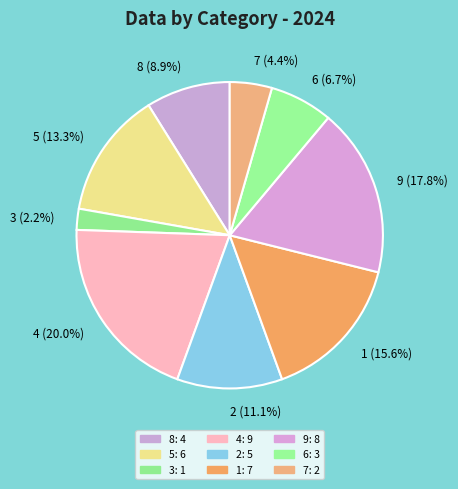

To the nearest percent, what percentage of the pie is 4?

20%